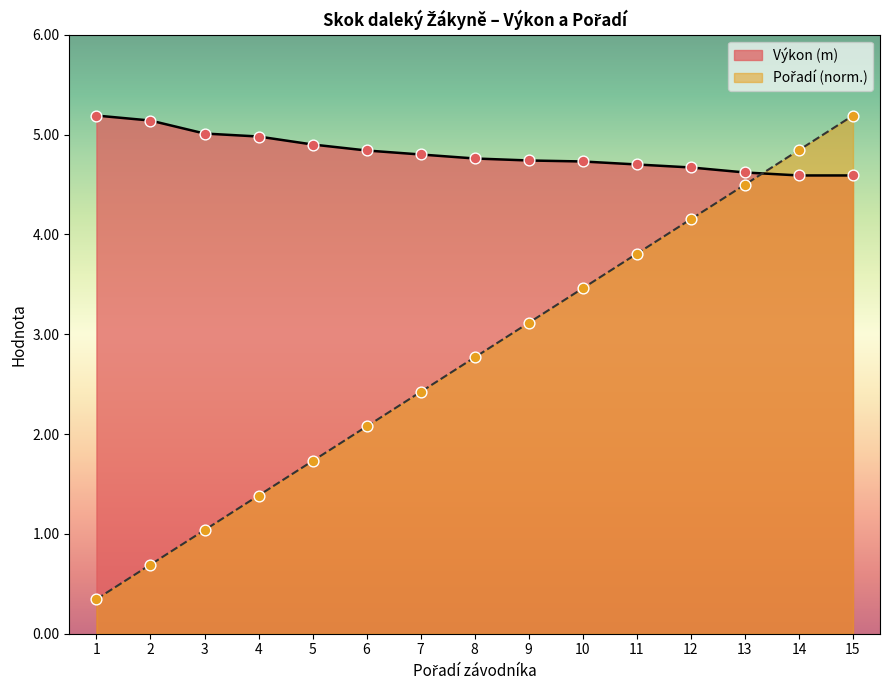

Is the value of Výkon (m) at 1 greater than the value of Pořadí (norm) at 12?

Yes